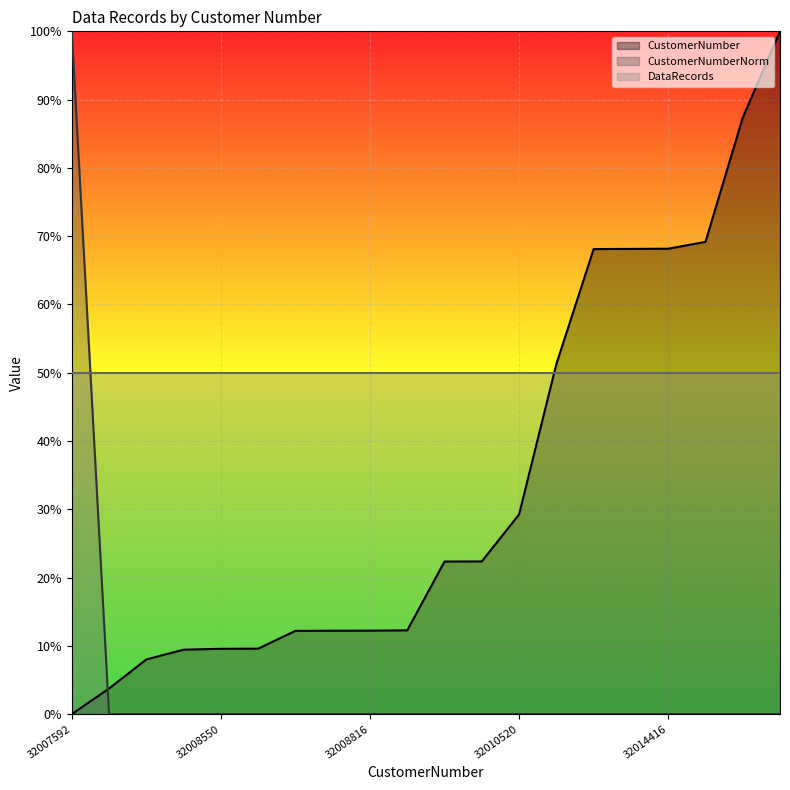

How many intersections are there between CustomerNumber and CustomerNumberNorm?

1